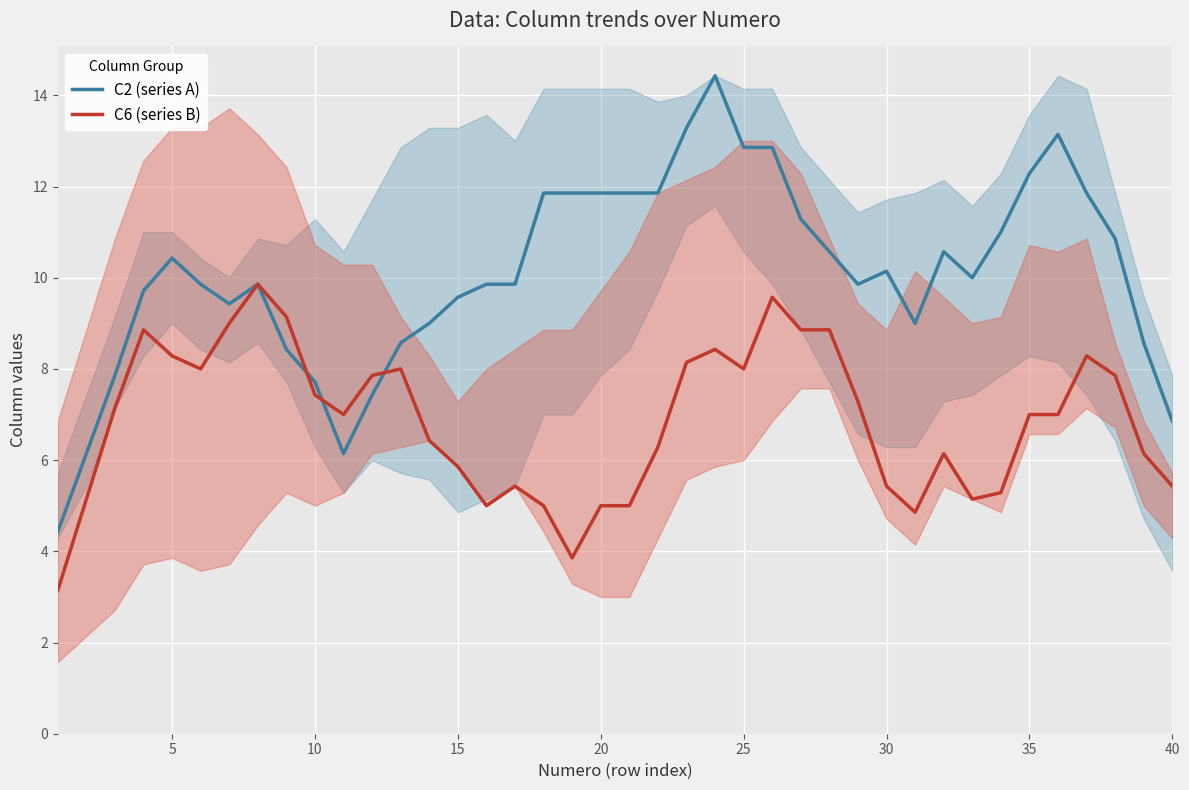

What is the maximum value for C6 (series B)?

9.9